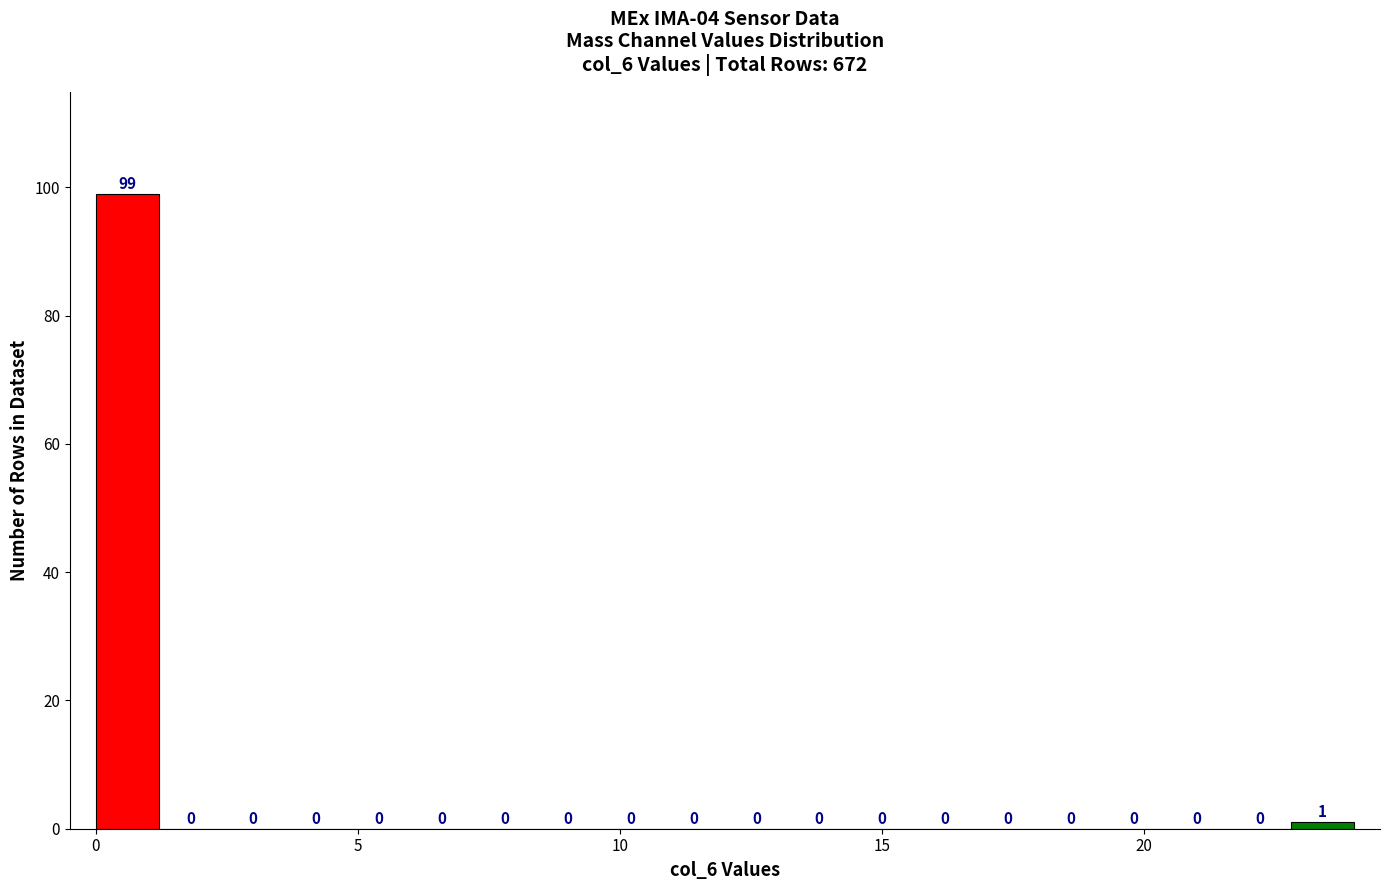

Around what value on the x-axis is the tallest bar? Give the approximate position of its centre, as read against the axis.

0.5